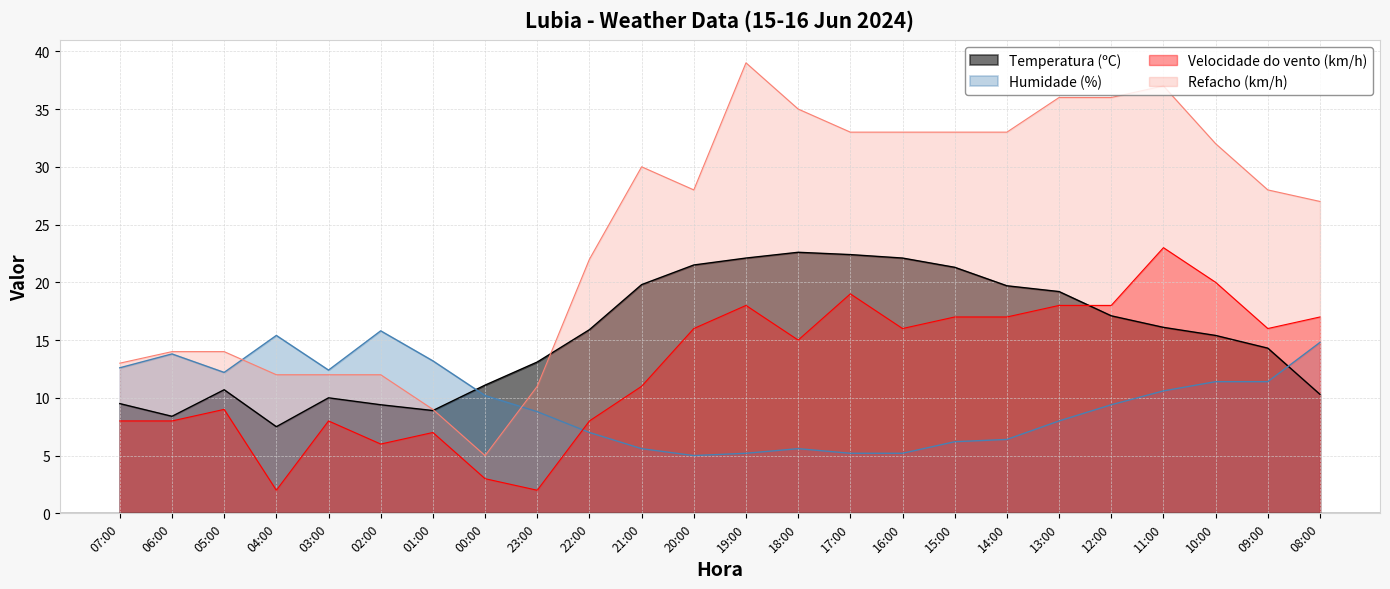

At 19:00, list the series in order from largest to smallest.

Refacho (km/h), Temperatura (ºC), Velocidade do vento (km/h), Humidade (%)